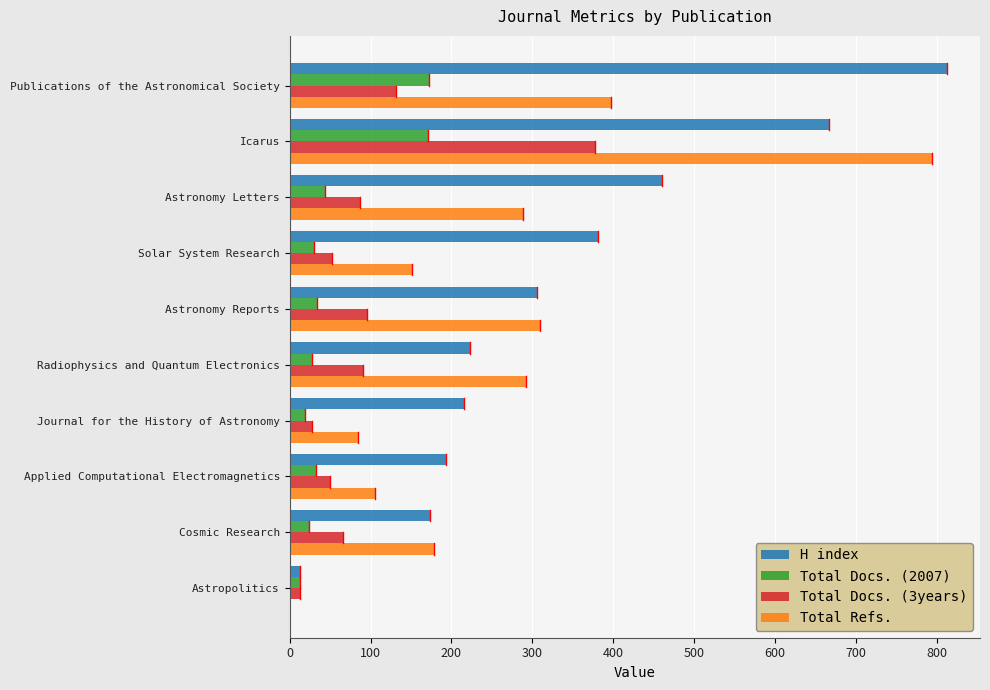

At which category is the sum across all series the highest?

Icarus